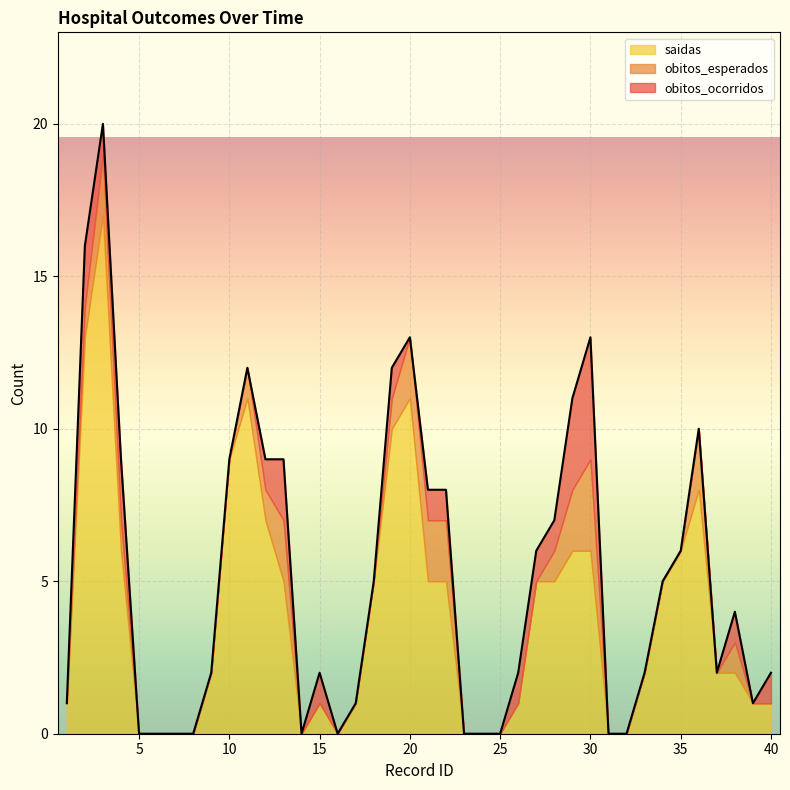

The value of saidas at 35 is 6. True or false?

True